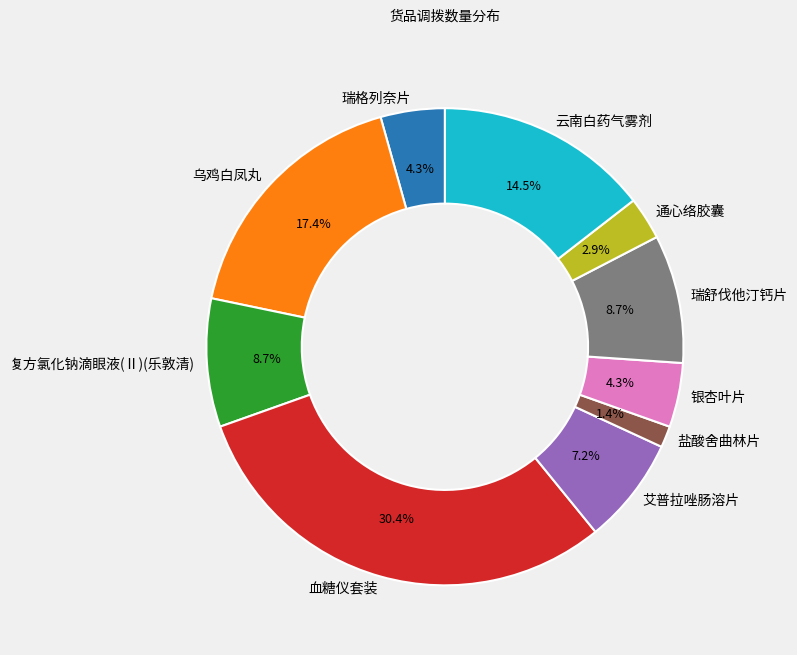

To the nearest percent, what portion does 复方氯化钠滴眼液(Ⅱ)(乐敦清) represent?

9%